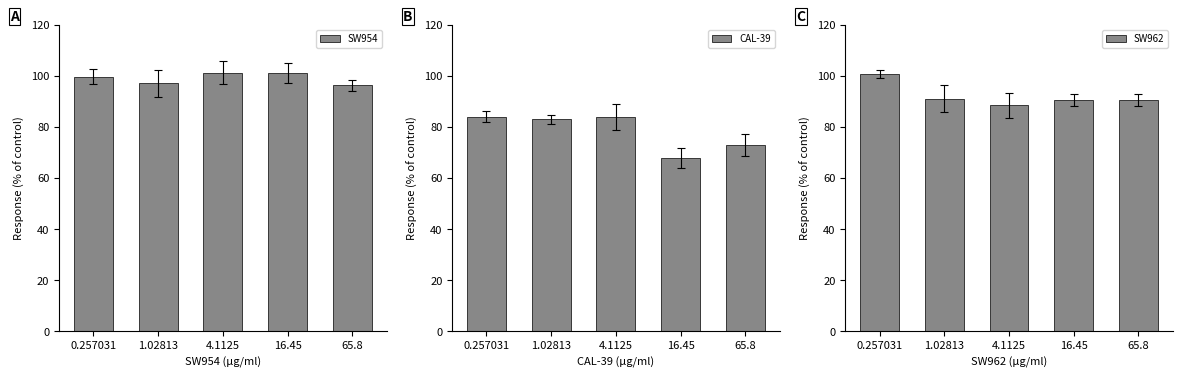

What is the value of the SW962 bar at the 1st from the left?

100.7